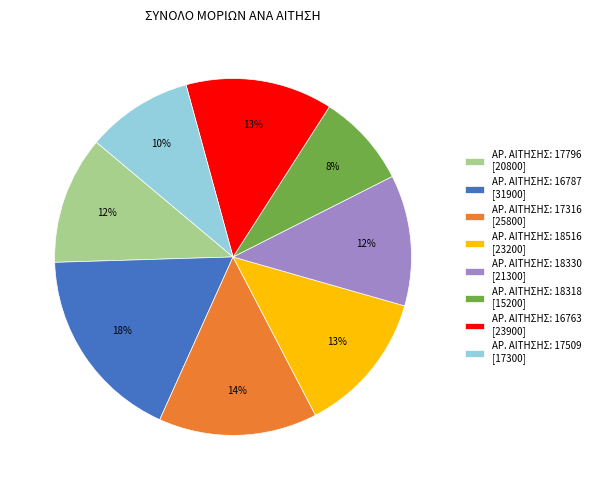

Which has a higher value, ΑΡ. ΑΙΤΗΣΗΣ: 16763 [23900] or ΑΡ. ΑΙΤΗΣΗΣ: 17796 [20800]?

ΑΡ. ΑΙΤΗΣΗΣ: 16763 [23900]